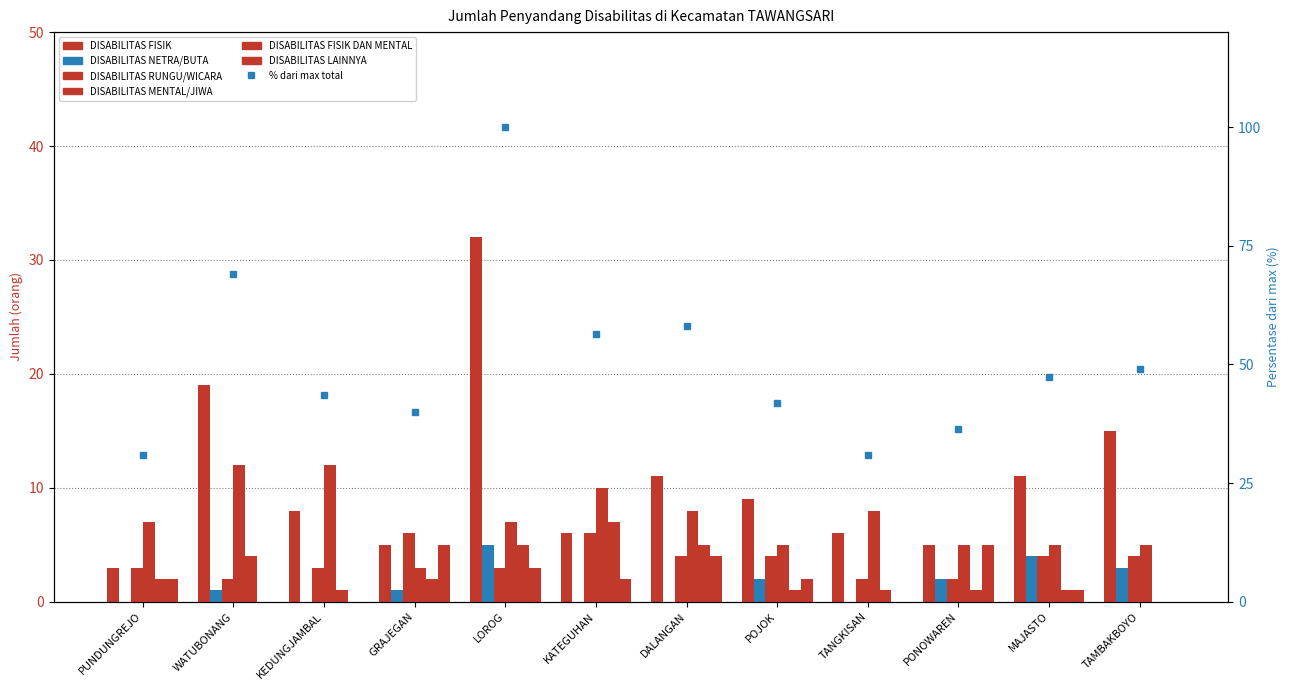

Where is DISABILITAS RUNGU/WICARA nearest to the value 4?

DALANGAN